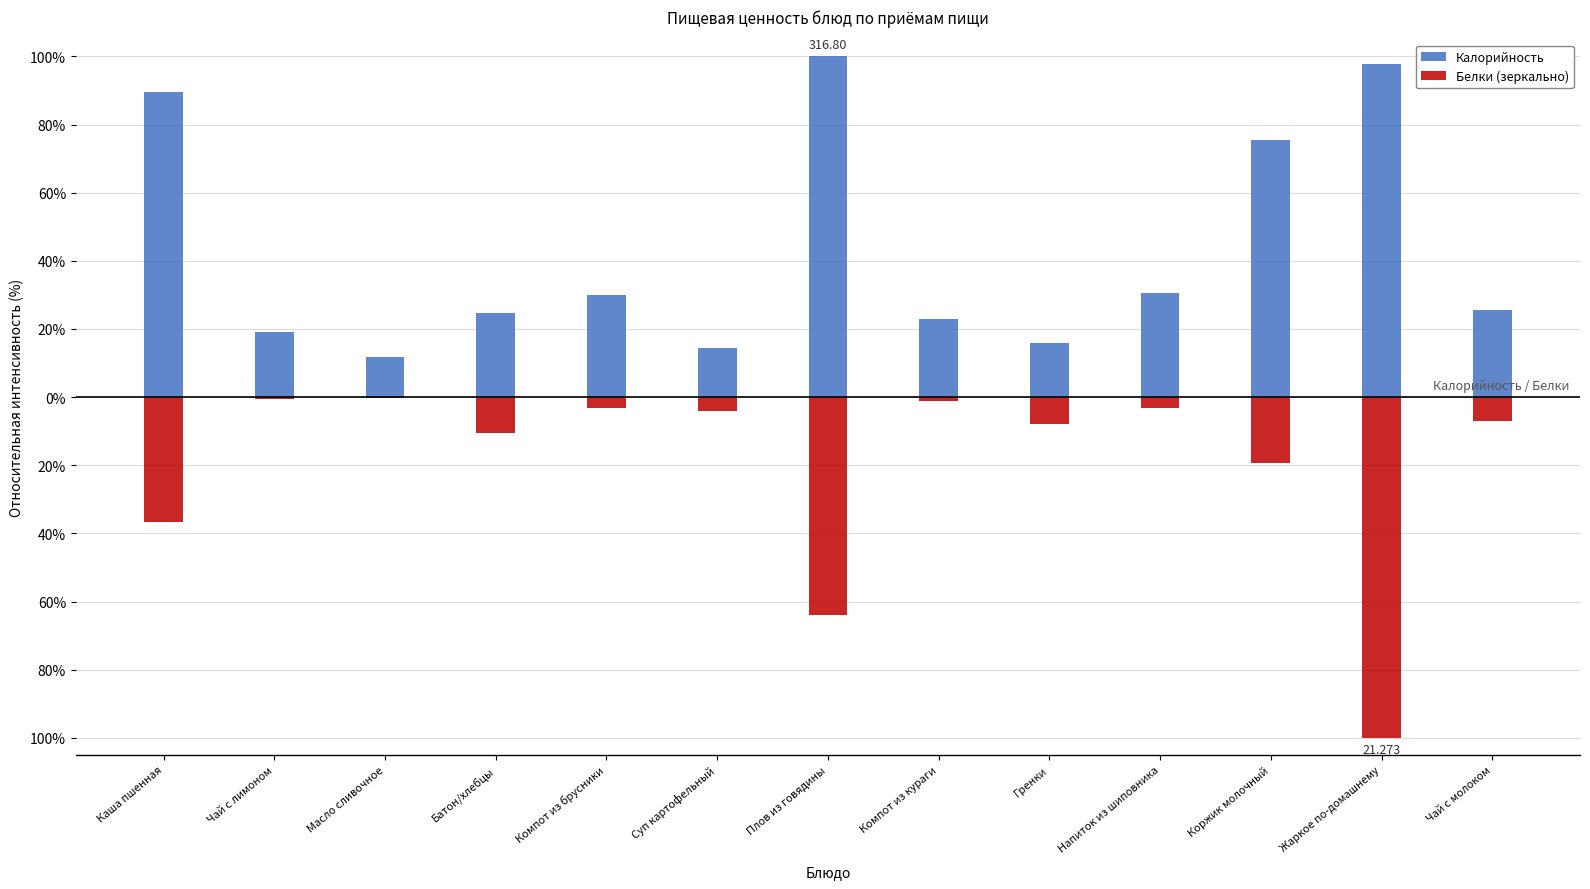

What are all the series names shown in the legend?

Калорийность, Белки (зеркально)